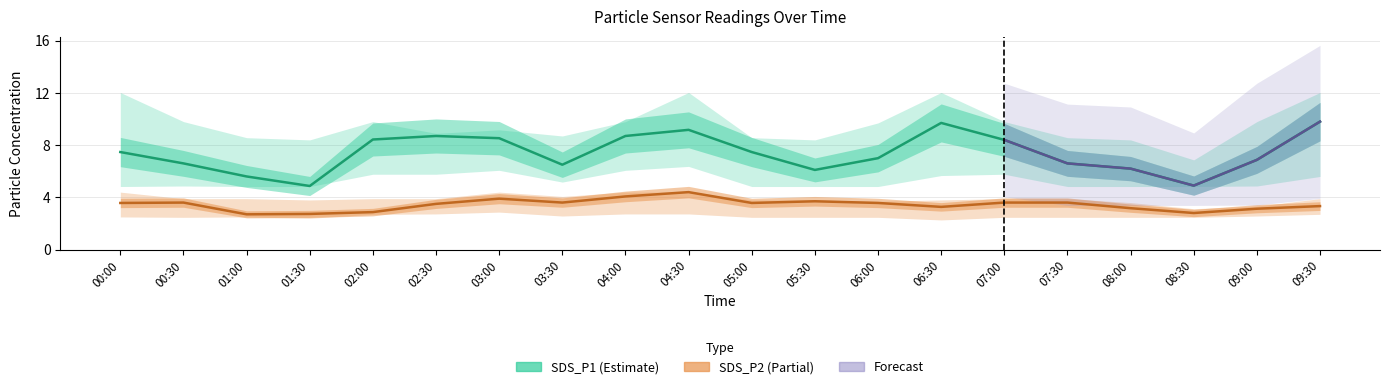

What is the value of the SDS_P2 point at the 12th from the left?

3.7